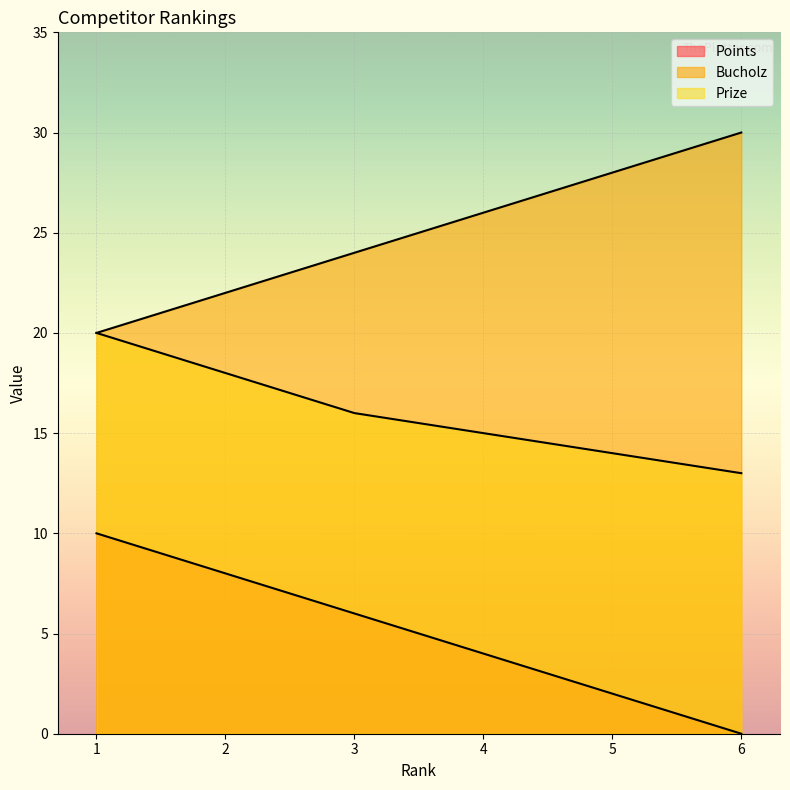

At which label does Prize first exceed 16?

1